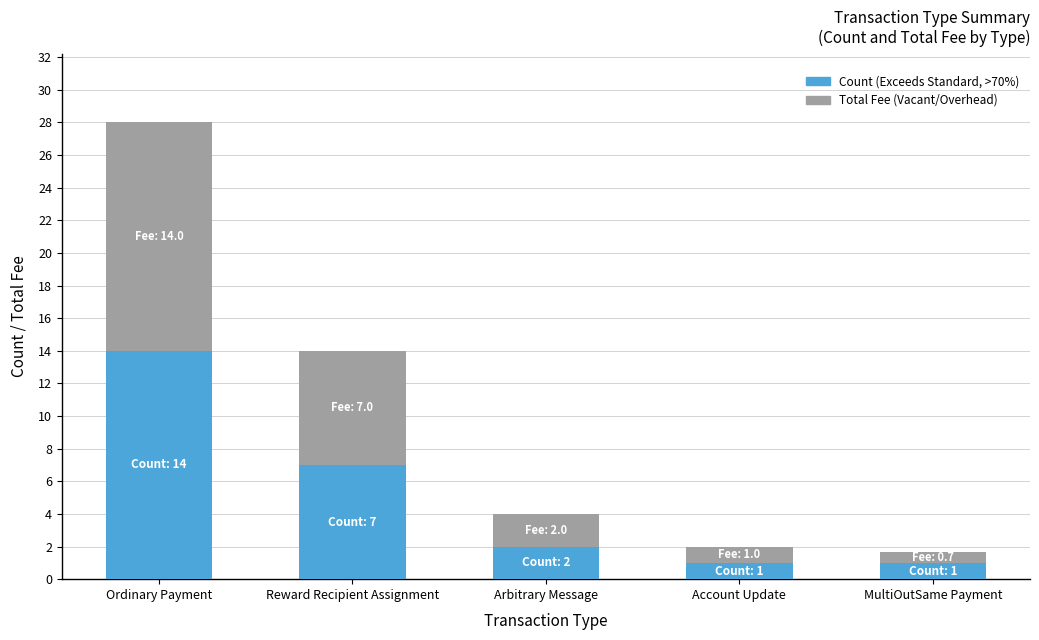

What is the total value across all series at Account Update?

2.0